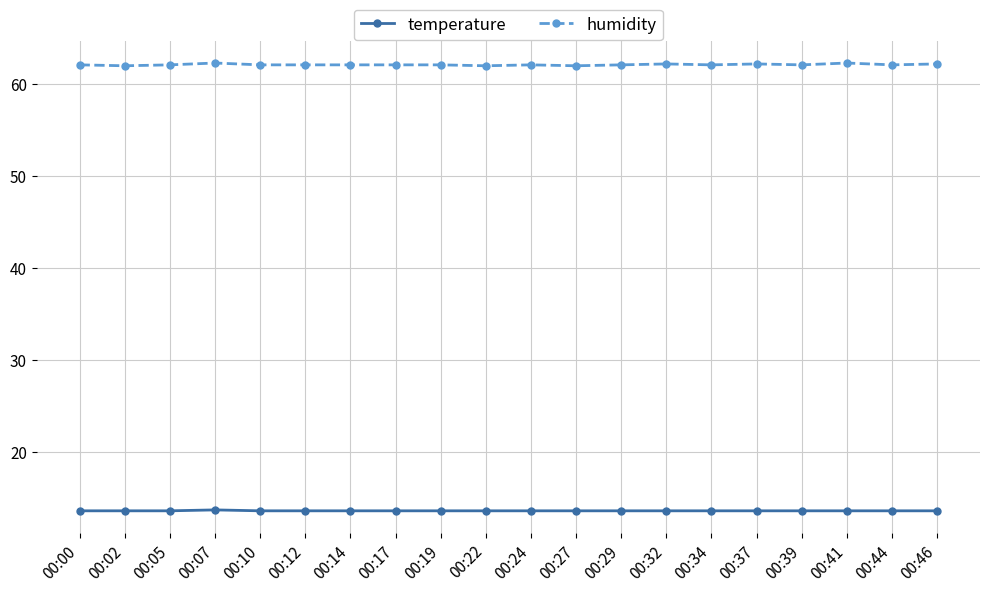

What is the difference between the highest and lowest values at 00:22?

48.4